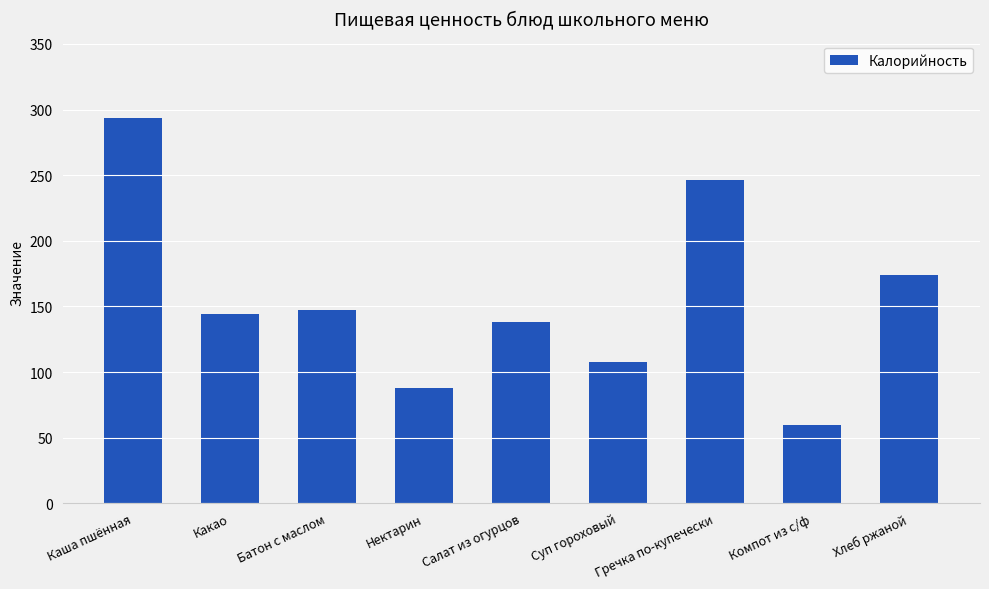

The chart shows a value of 199.9 at Какао. True or false?

False